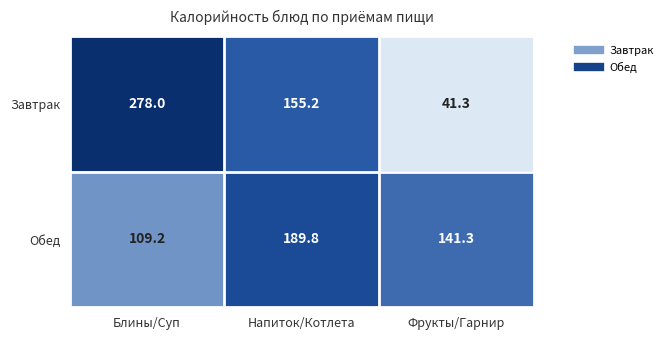

Which series has the largest total across all categories?

Завтрак